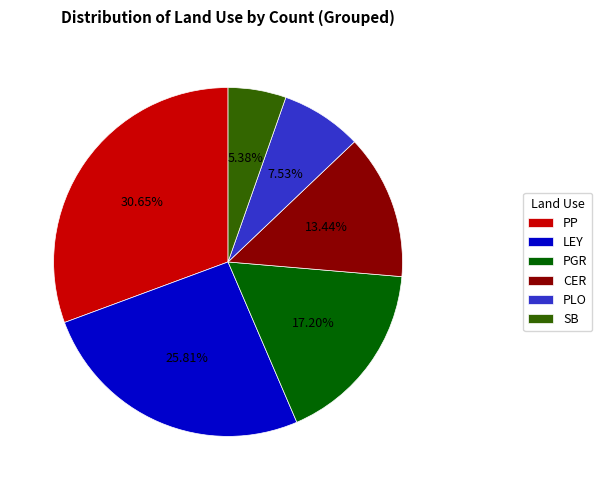

Does LEY account for over 50% of the chart?

No